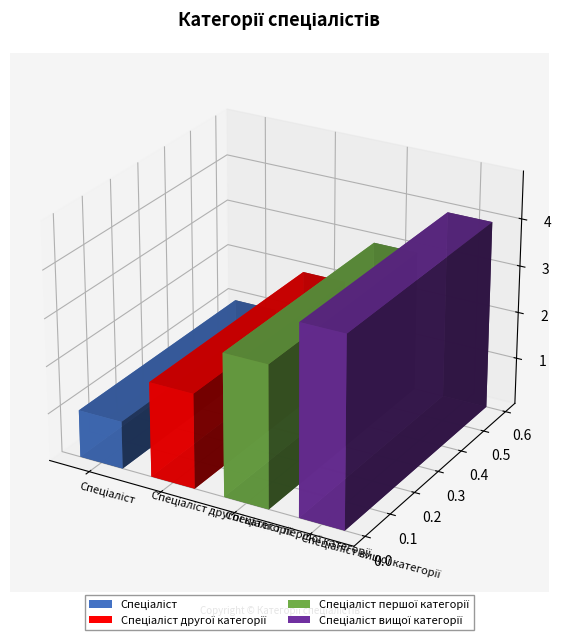

The value at Спеціаліст is 1. True or false?

False